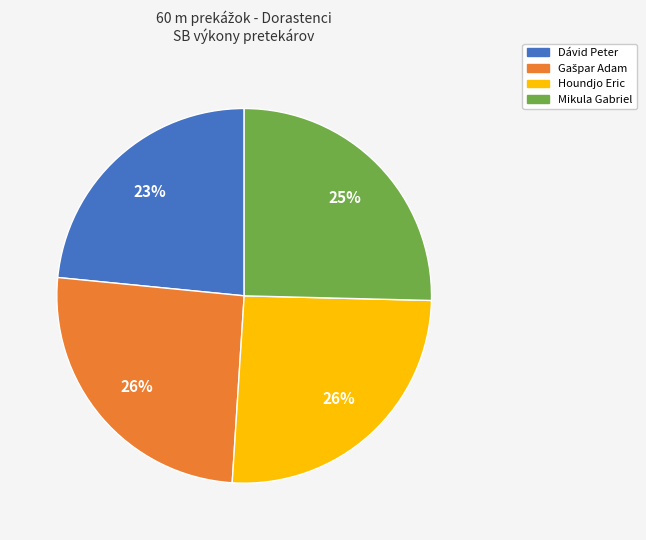

Count the number of slices in the pie.

4